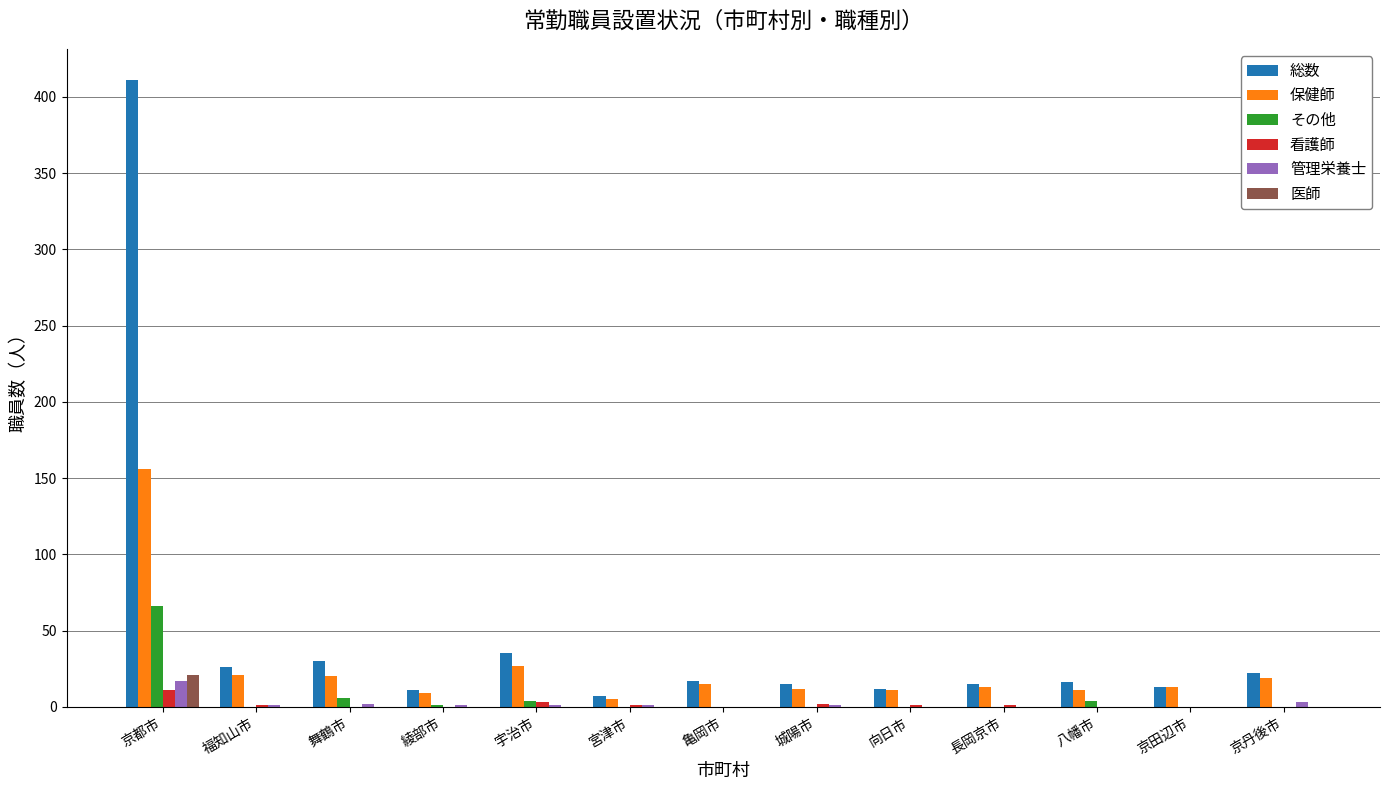

Which category has the highest value in the 総数 series?

京都市